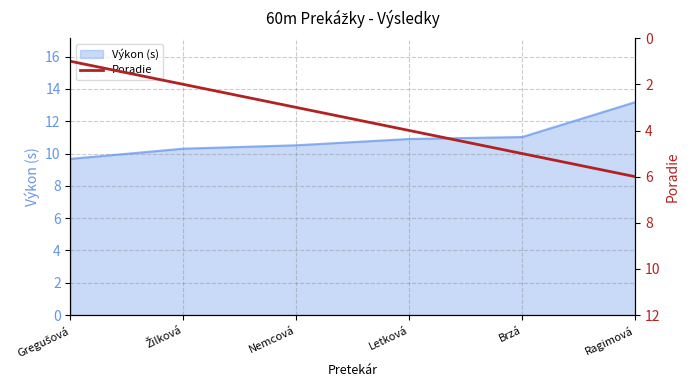

List the labels in order of value, largest first.

Ragimová, Brzá, Letková, Nemcová, Žilková, Gregušová